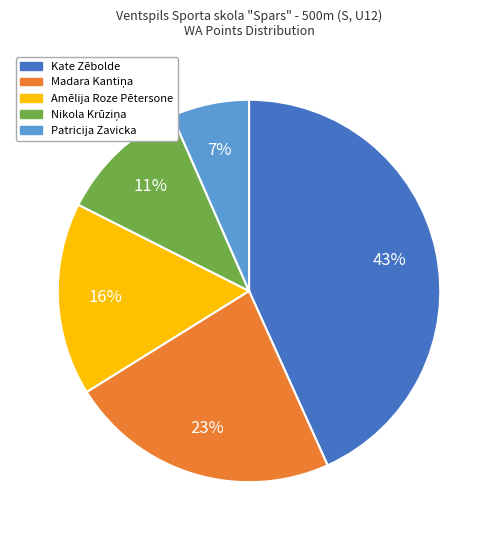

To the nearest percent, what portion does Kate Zēbolde represent?

43%